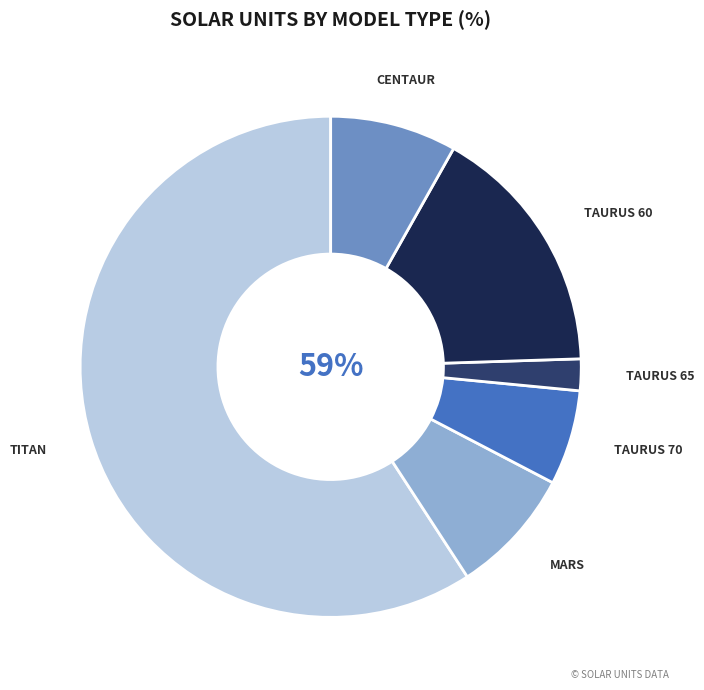

How many slices are in this pie chart?

6